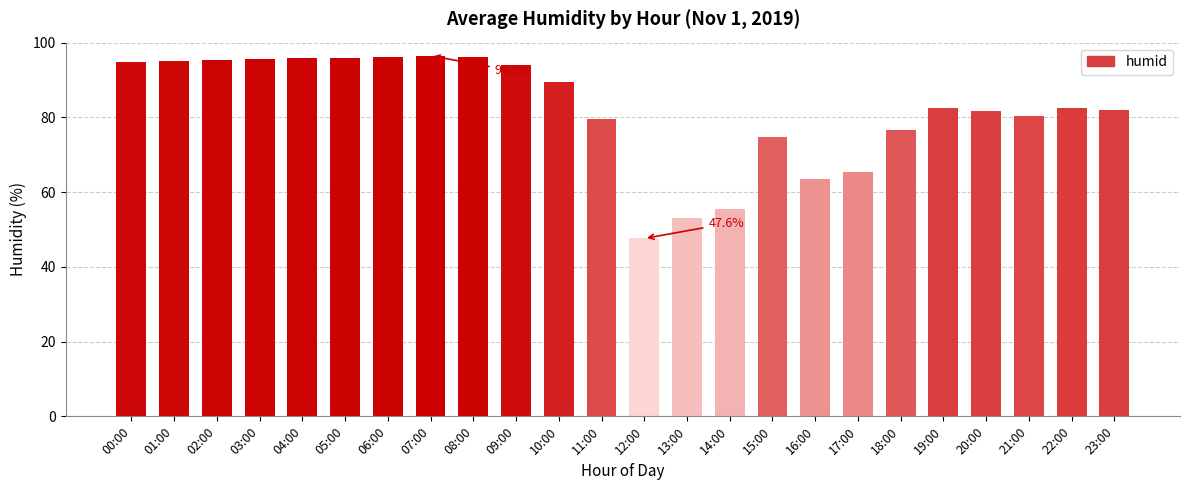

Which category has the lowest value across all series?

12:00